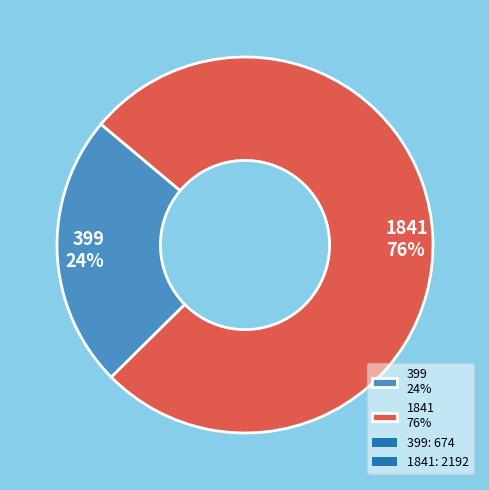

To the nearest percent, what is the combined percentage of 1841 and 399?

100%